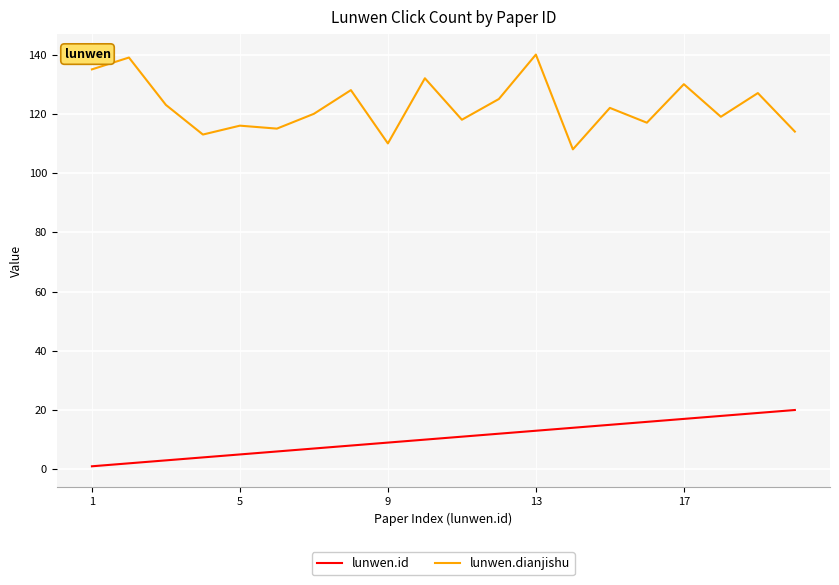

Count the number of data series in this chart.

2